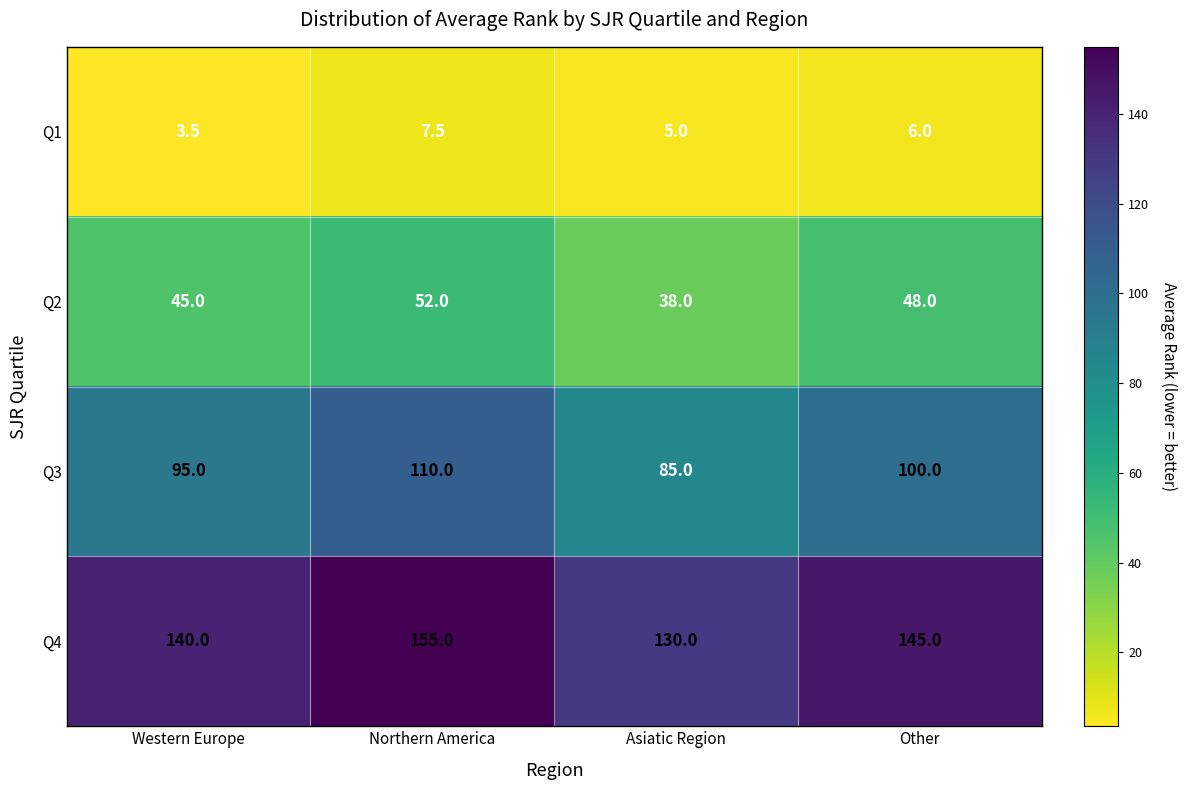

What value does the Q3 series have at Western Europe?

95.0